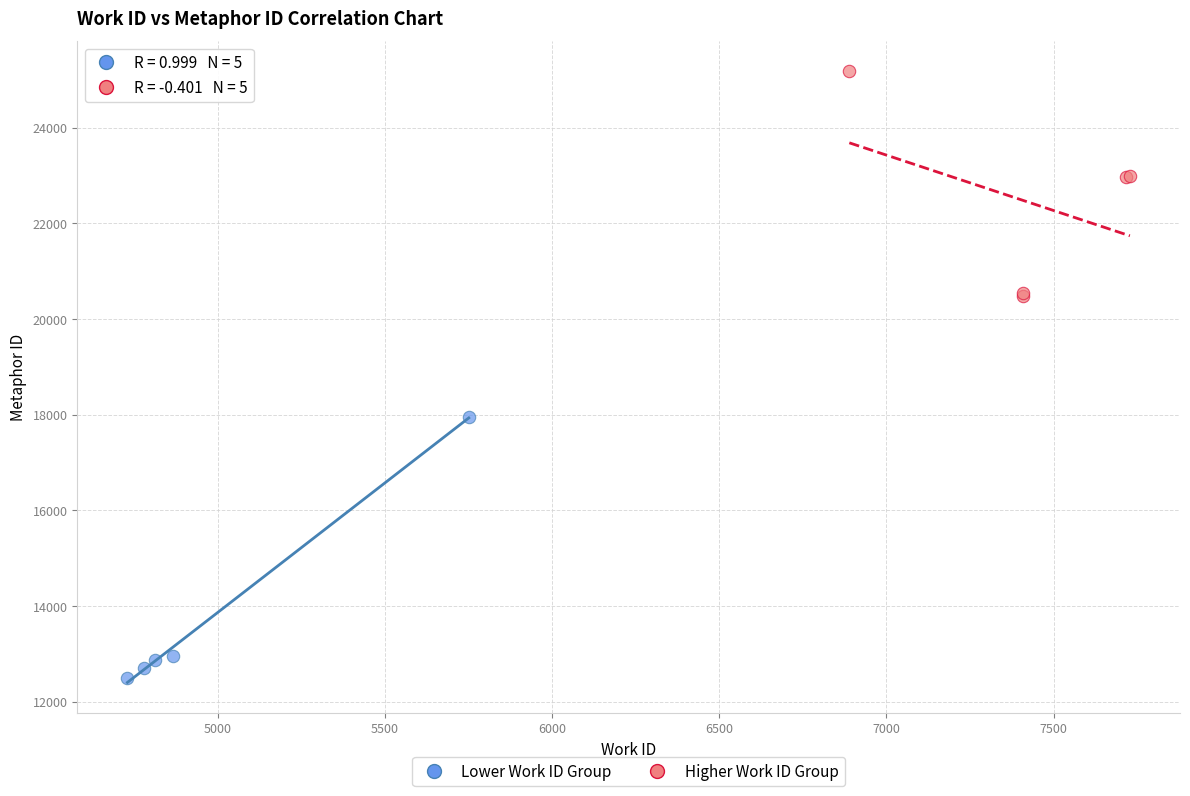

Which series has the largest Y range (max minus min)?

Lower Work ID Group